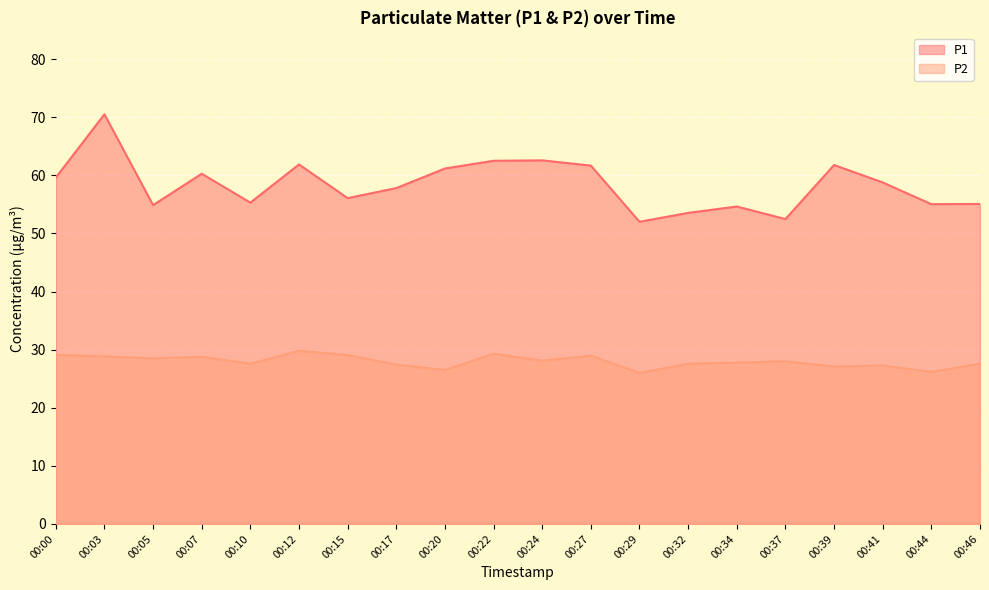

True or false: P1 and P2 cross at least once.

False